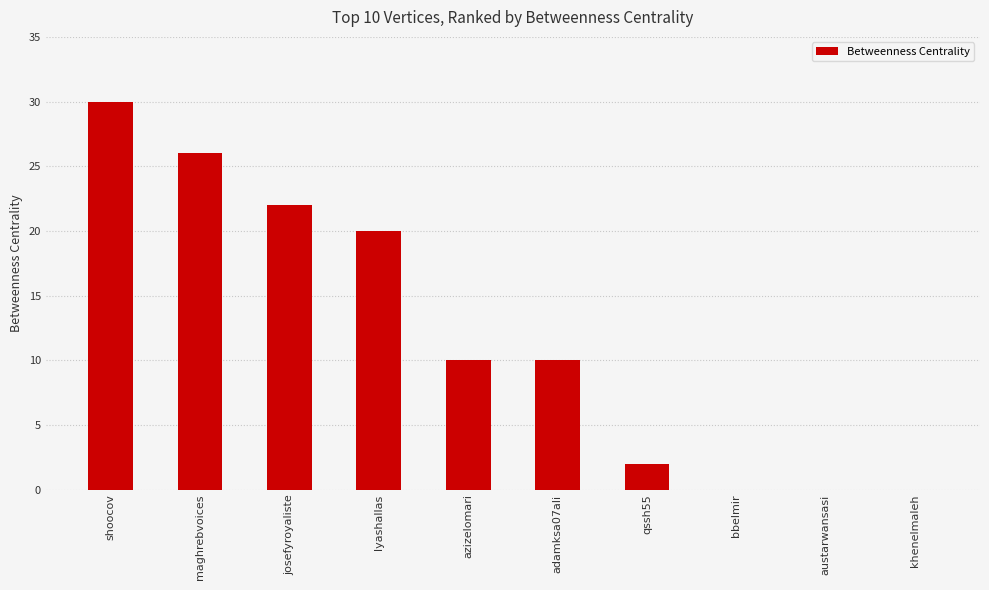

Which category has the highest value across all series?

shoocov